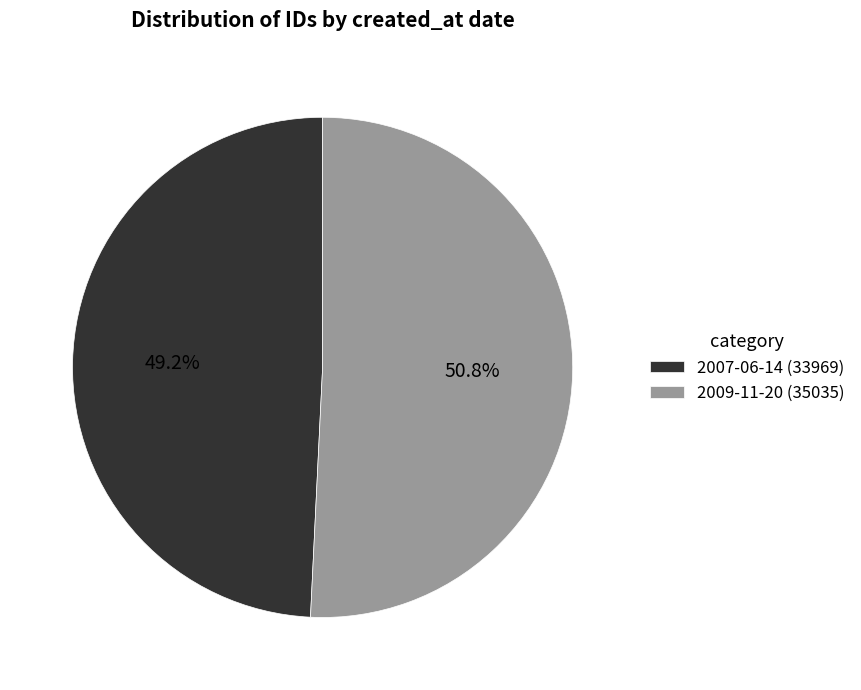

How many slices are in this pie chart?

2